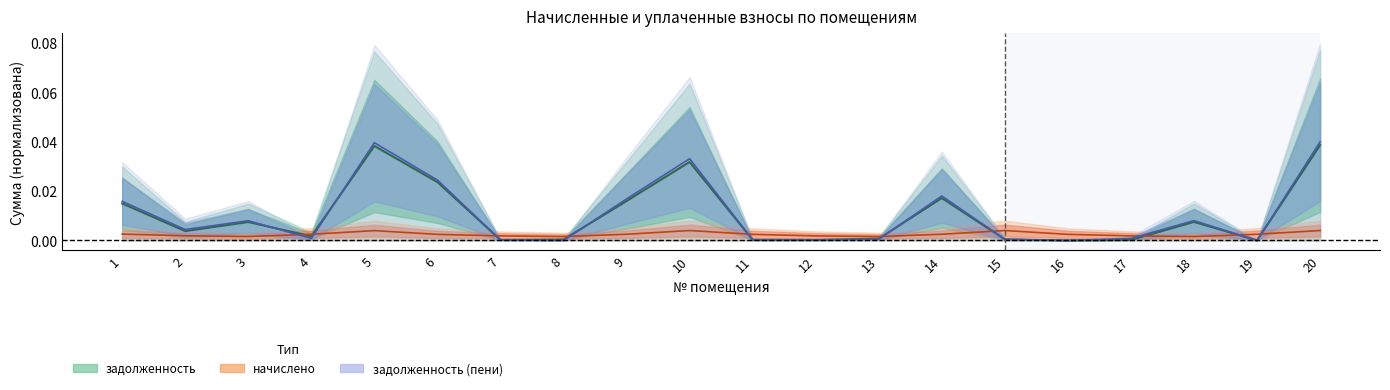

At how many categories does at least one series exceed 0?

20